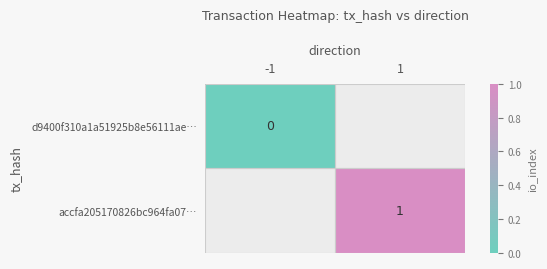

What is the greatest value displayed?

1.0